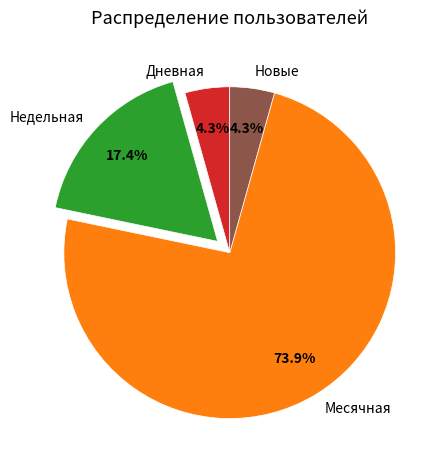

How many slices are in this pie chart?

4